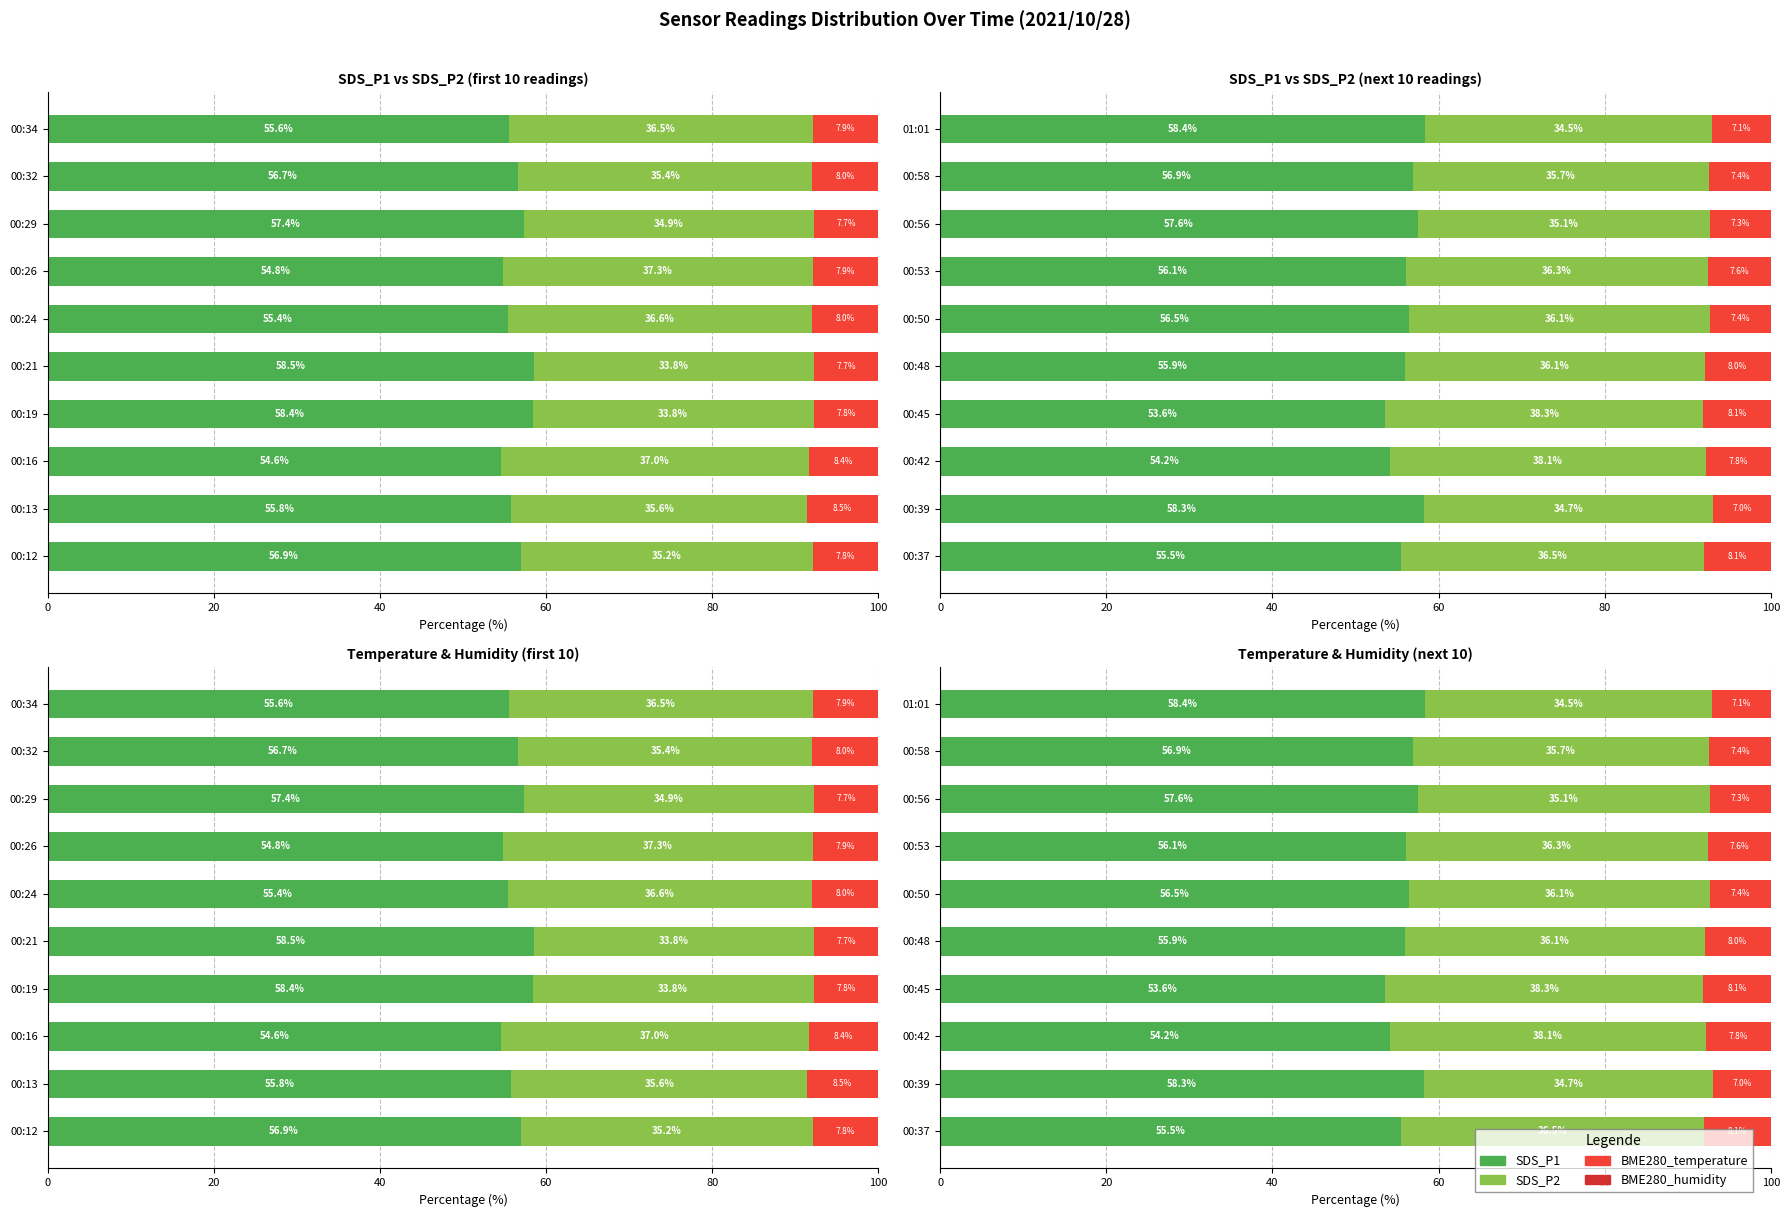

Is it true that SDS_P2 equals 50.0 at 00:37?

False